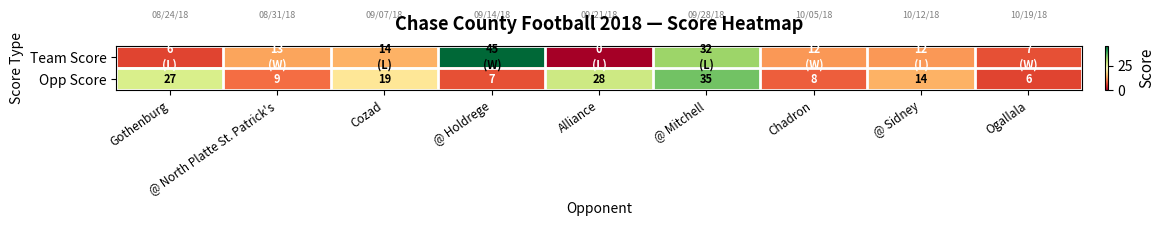

What is the highest value of the Opp Score series?

35